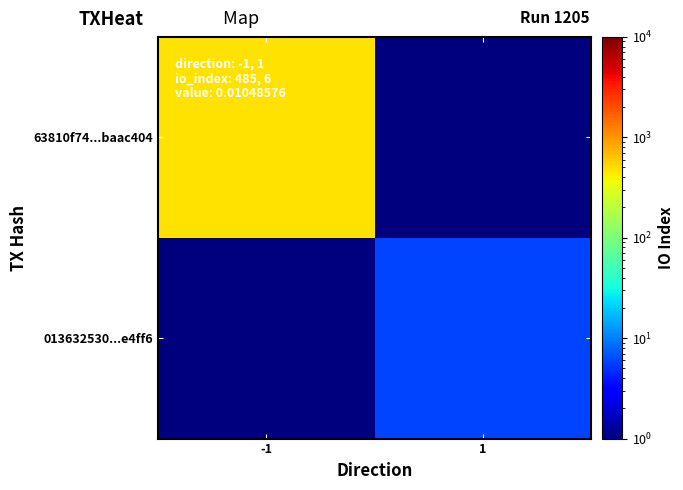

Which series has the largest total across all categories?

63810f74...baac404